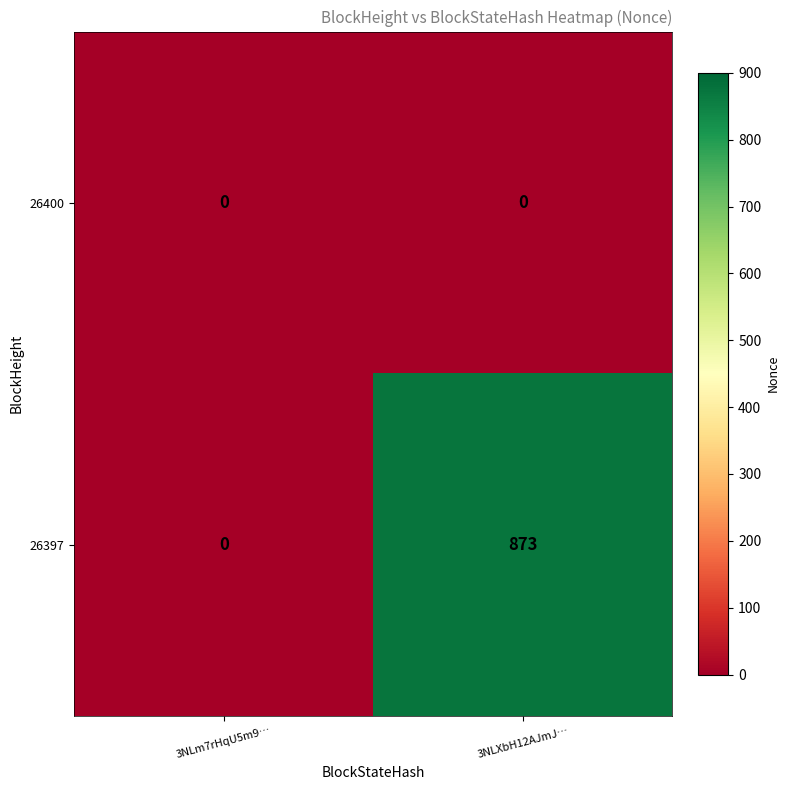

Which category has the highest value in the 26397 series?

3NLXbH12AJmJ…